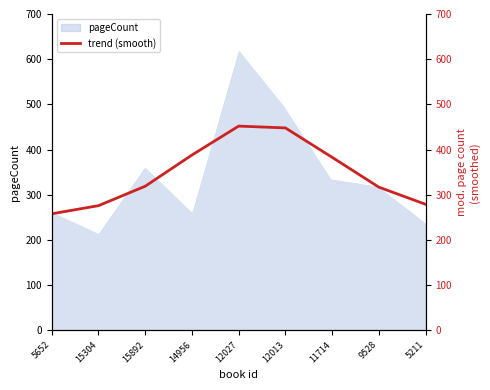

How many values are below 319?

4